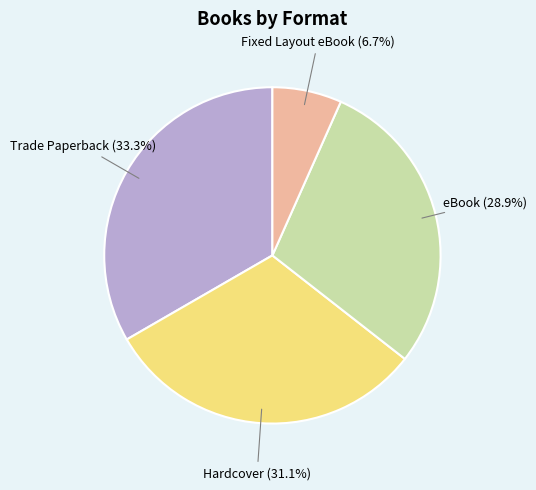

Is there a majority slice in this chart?

No